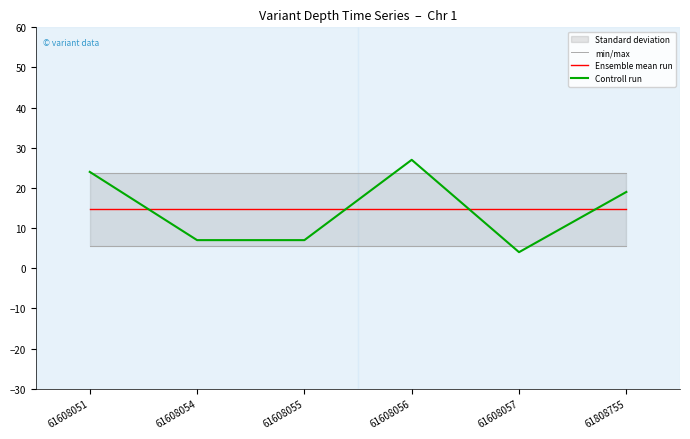

List the labels in order of min/max value, smallest first.

61608051, 61608054, 61608055, 61608056, 61608057, 61808755